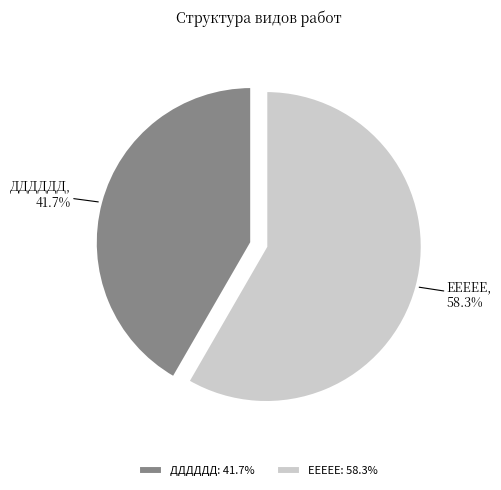

To the nearest percent, what is the average slice percentage?

50%